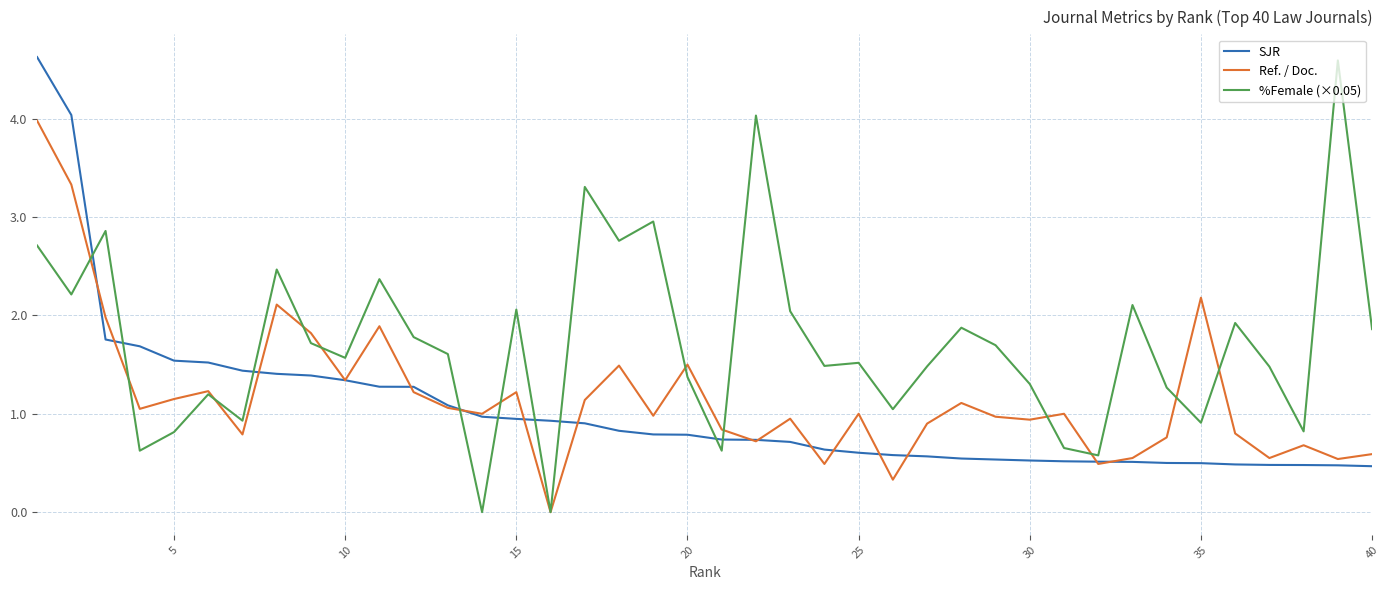

Does the chart display data point markers on the line(s)?

No